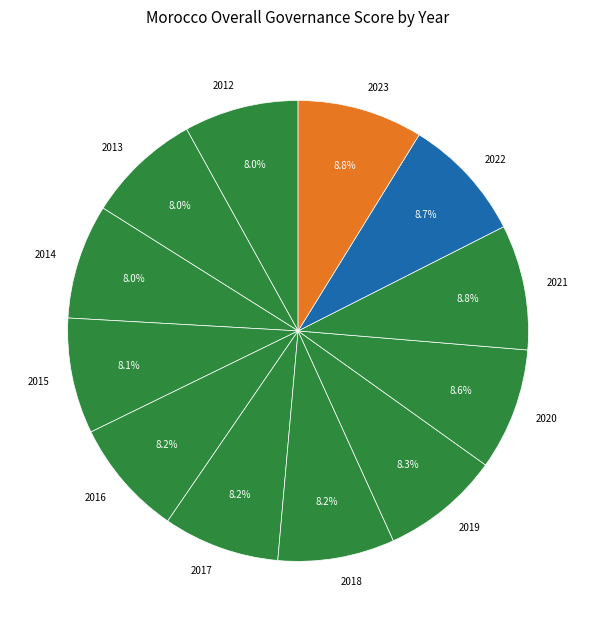

Does any single category account for the majority?

No